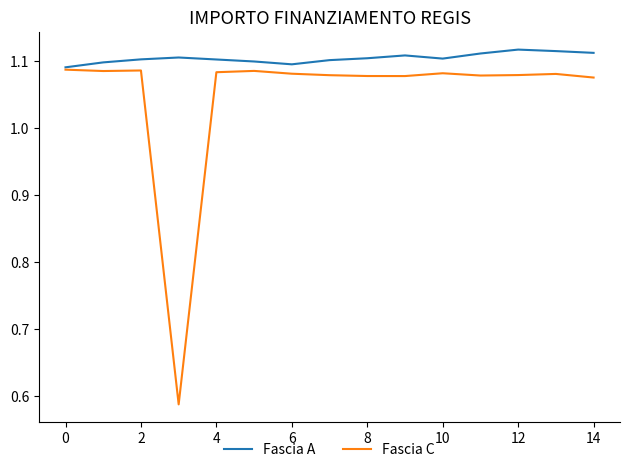

How many Fascia C values are between 1 and 2?

14